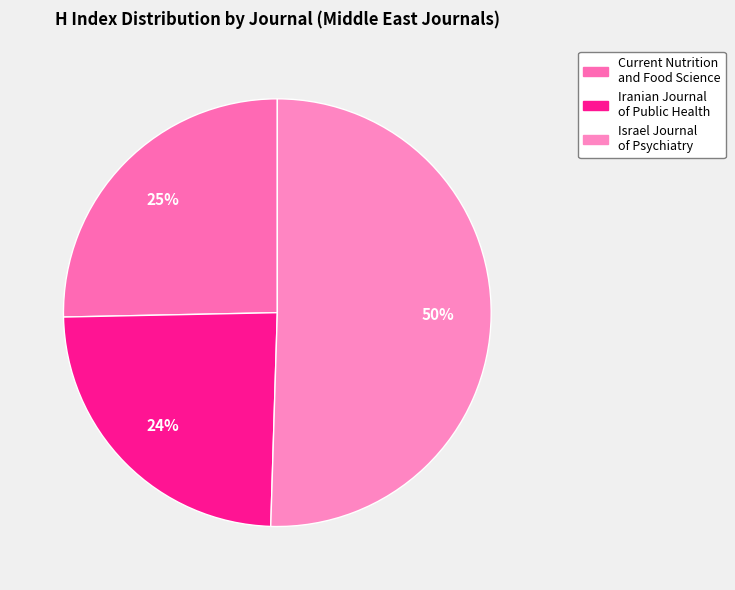

What is the ratio of the value at Current Nutrition and Food Science to the value at Israel Journal of Psychiatry?

0.5